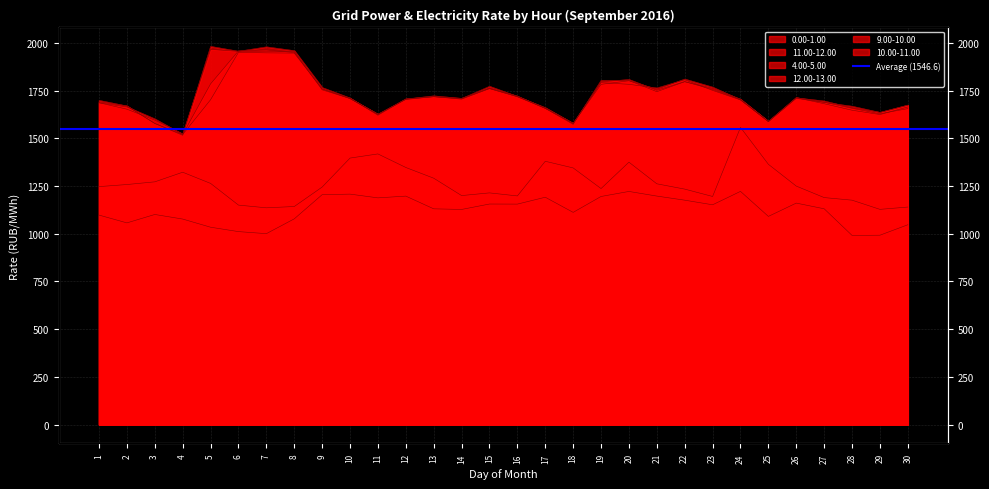

What is the total value across all series at 26?

9257.3